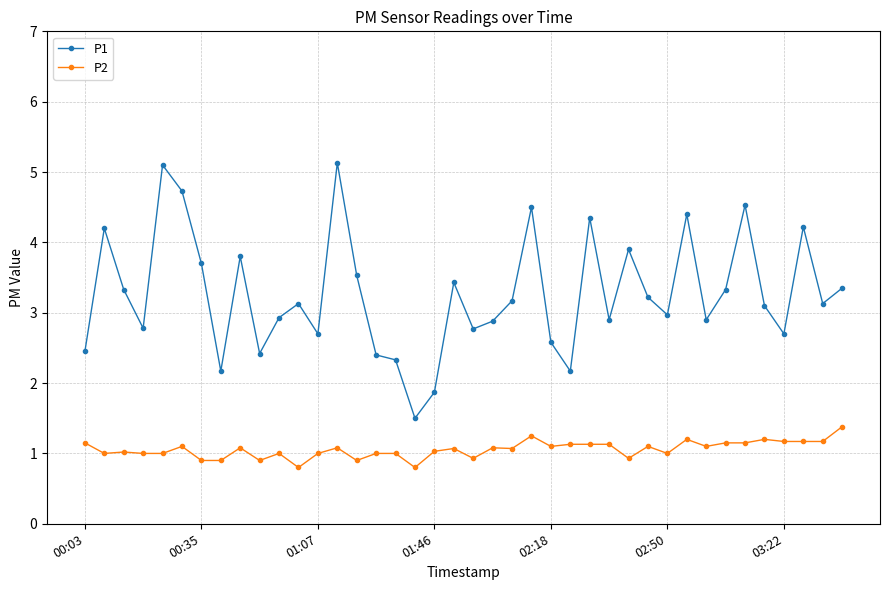

What is the value of the P2 point at the 9th from the left?

1.1